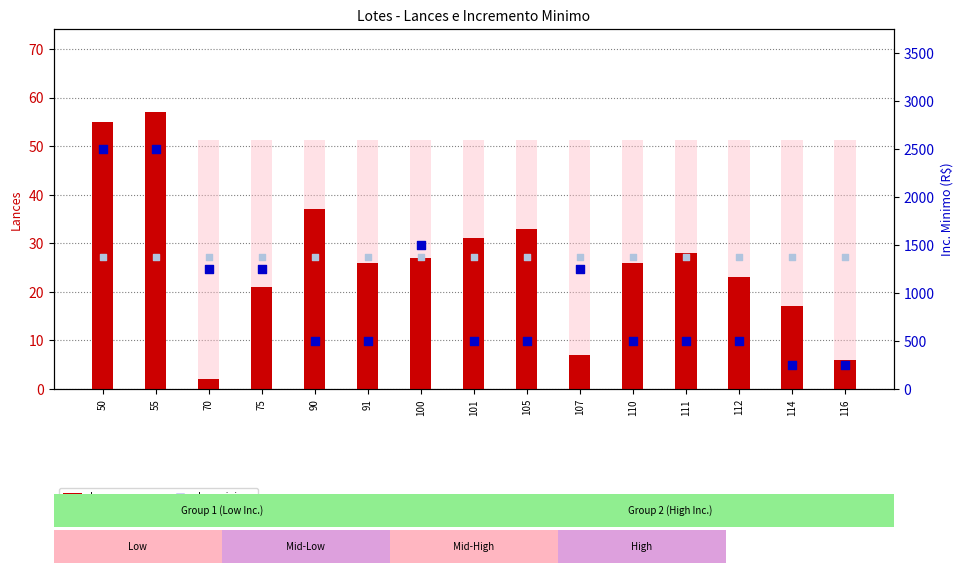

At how many categories does at least one series exceed 592?

15